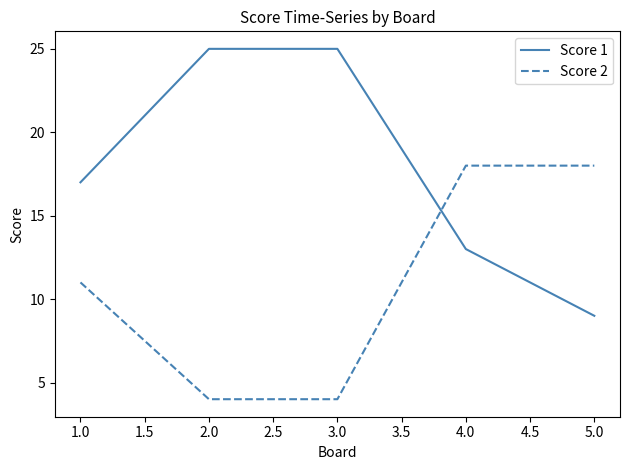

What is the maximum value shown in the chart?

25